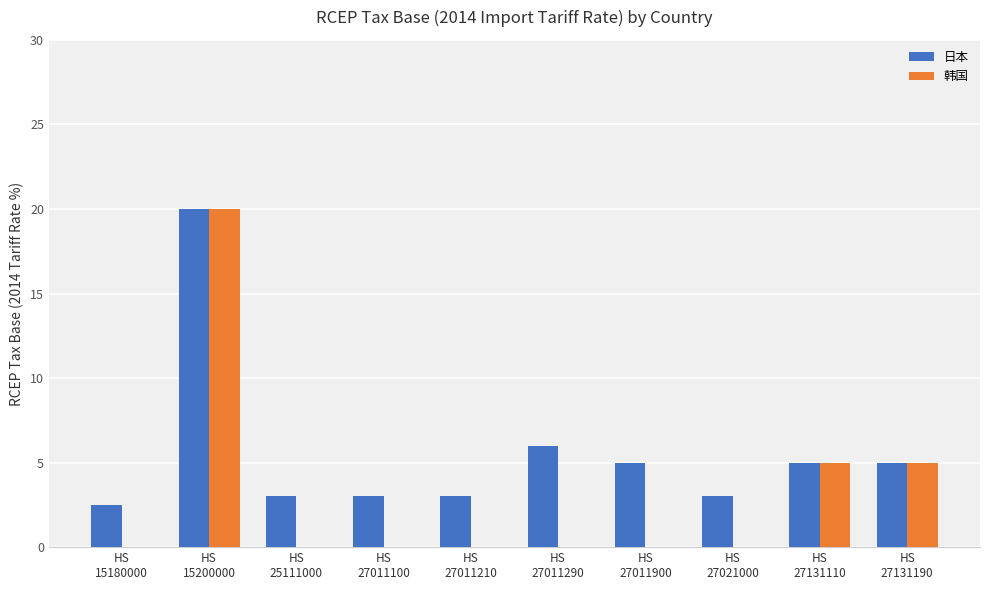

The value of 韩国 at HS
27011290 is -13.2. True or false?

False